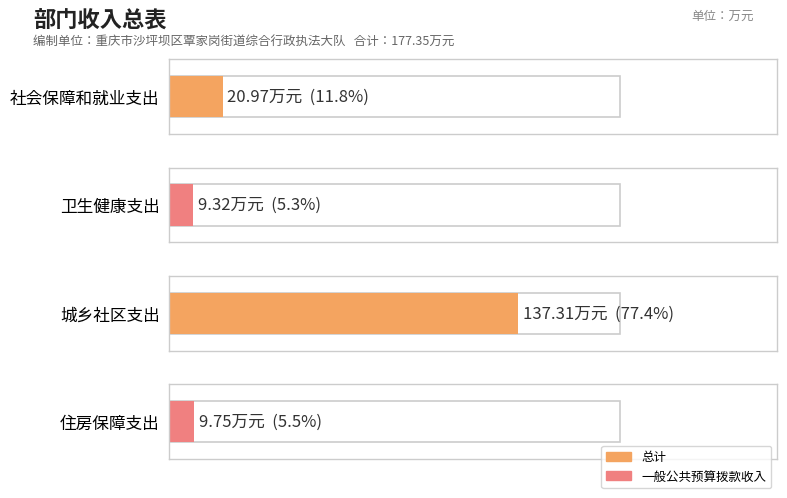

What are all the series names shown in the legend?

总计, 一般公共预算拨款收入